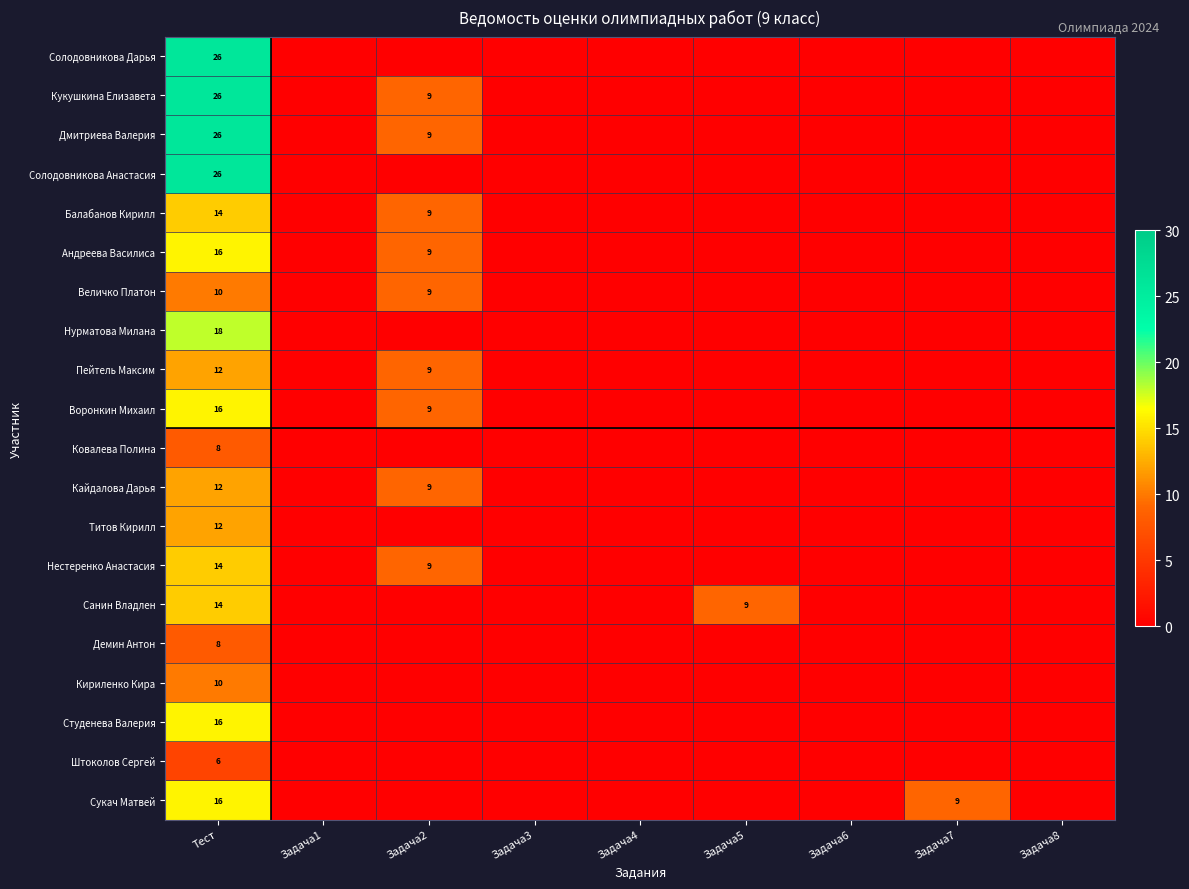

What is the difference between the highest and lowest values at Тест?

20